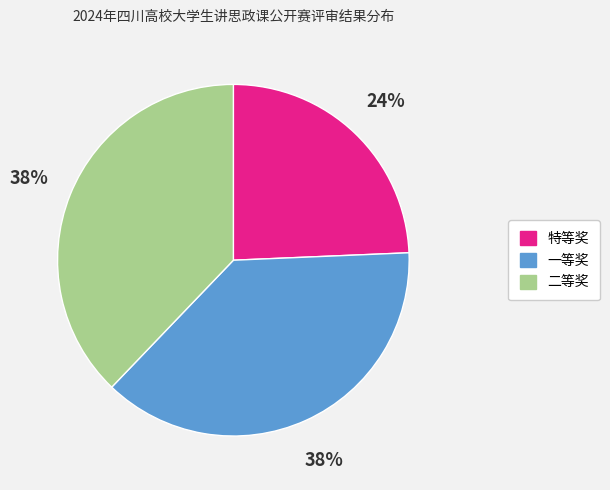

Does any single category account for the majority?

No